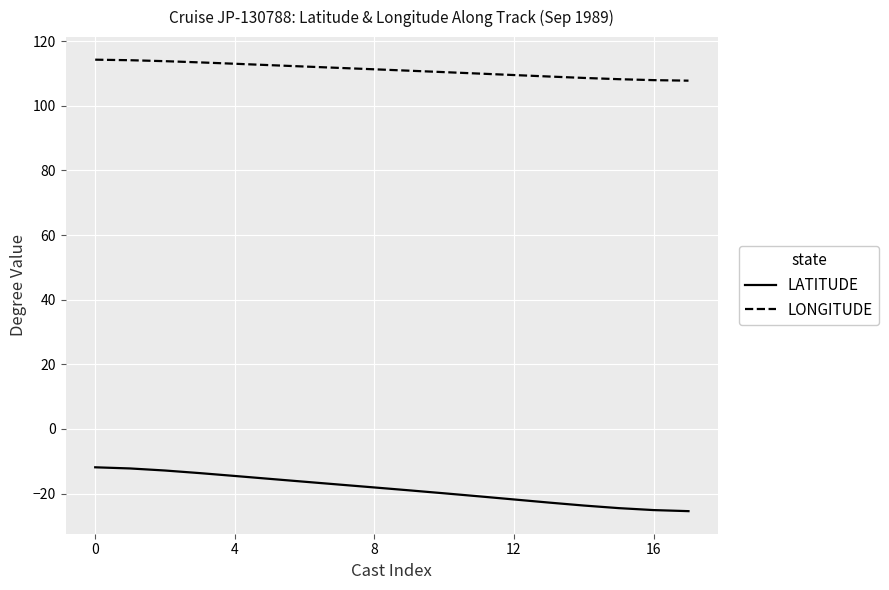

True or false: LATITUDE and LONGITUDE intersect in this chart.

False